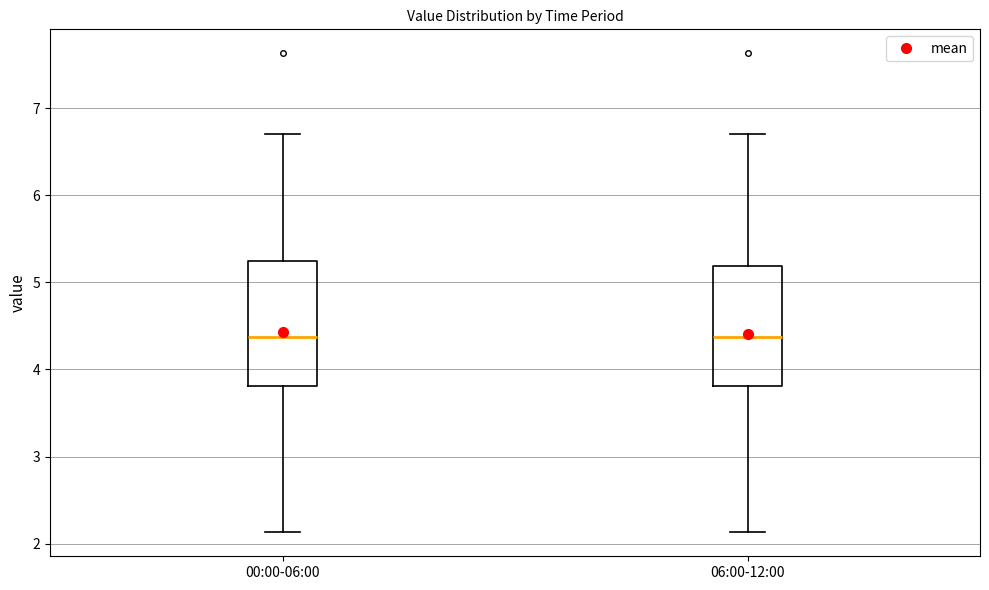

Where does the lower whisker of the box for 00:00-06:00 end on the y-axis? The values are not printed on the chart, so give them approximately, as read against the axis.

2.1